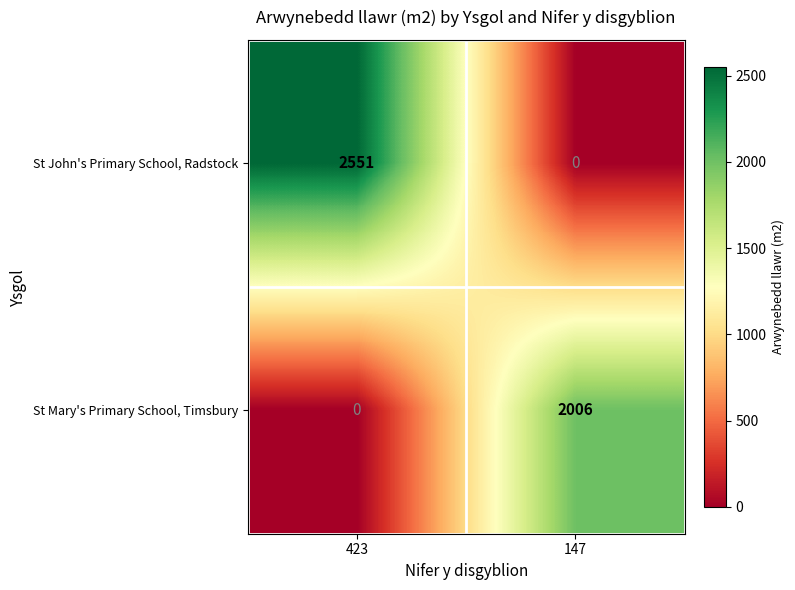

Between 423 and 147, which series saw the biggest shift?

St John's Primary School, Radstock